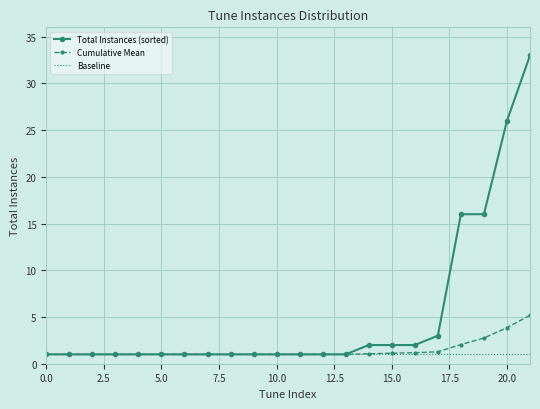

List the series in order of their peak value, highest first.

Total Instances (sorted), Cumulative Mean, Baseline